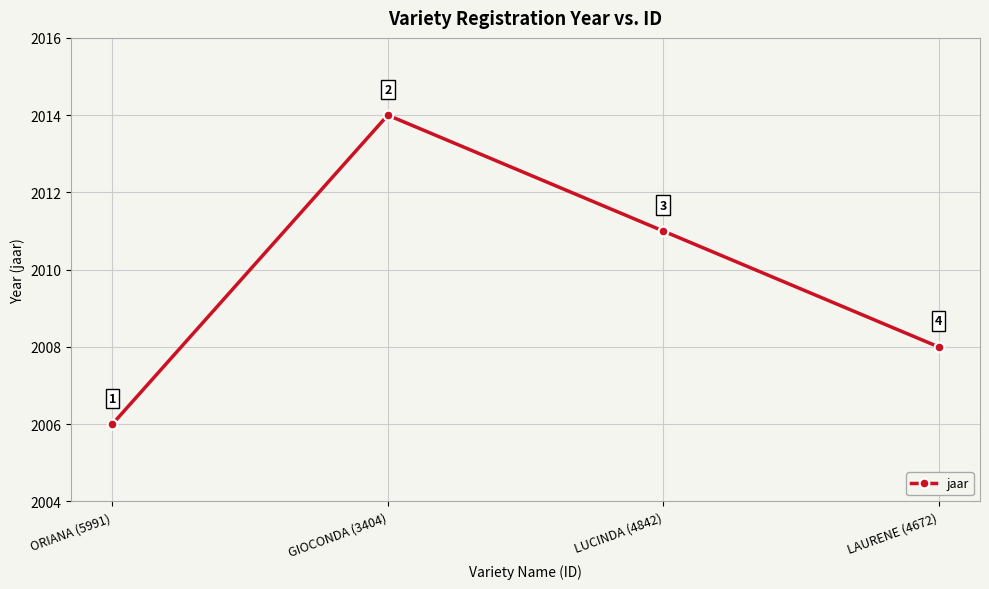

What is the label of the 3rd point from the left?

LUCINDA (4842)